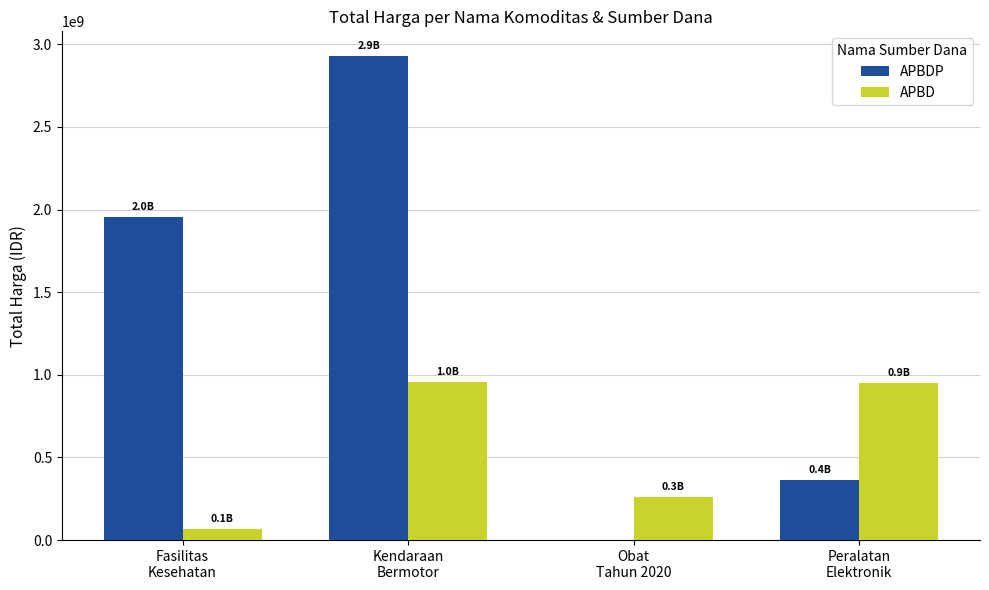

What is the maximum value for APBD?

957002100